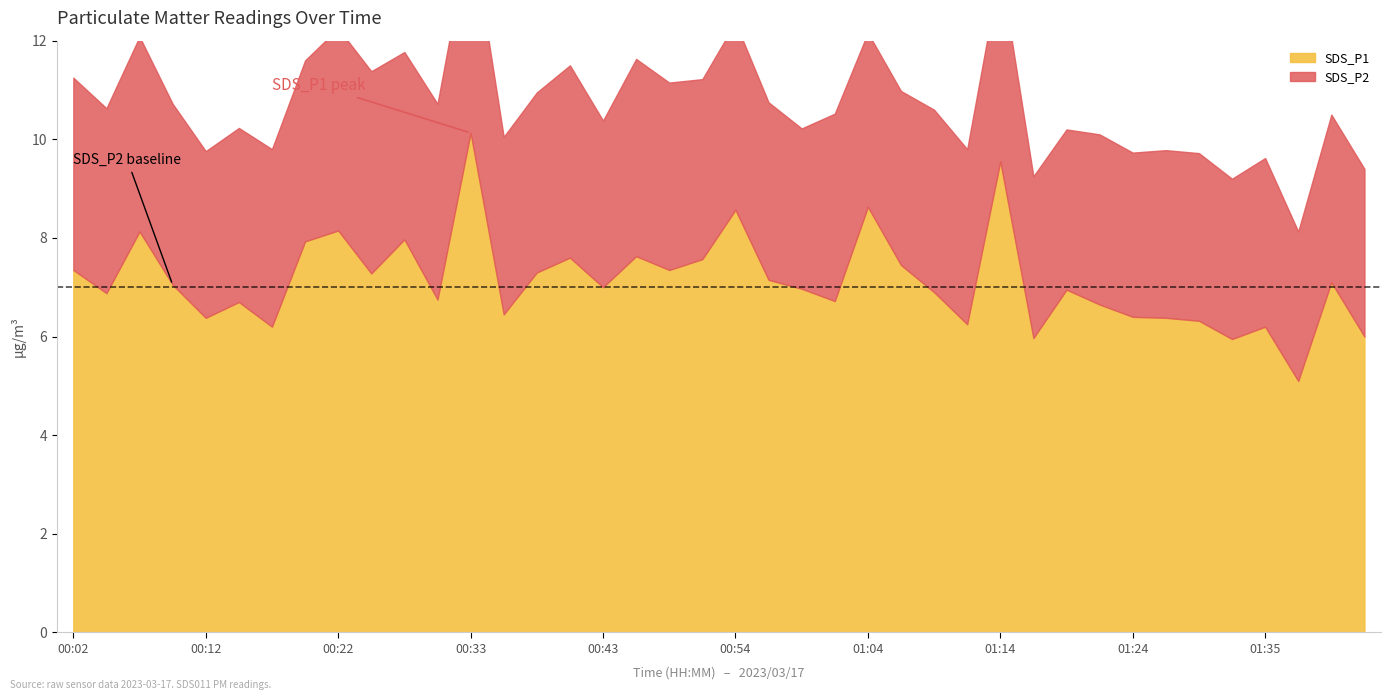

What is the value of the SDS_P2 point at the 35th from the left?

3.4